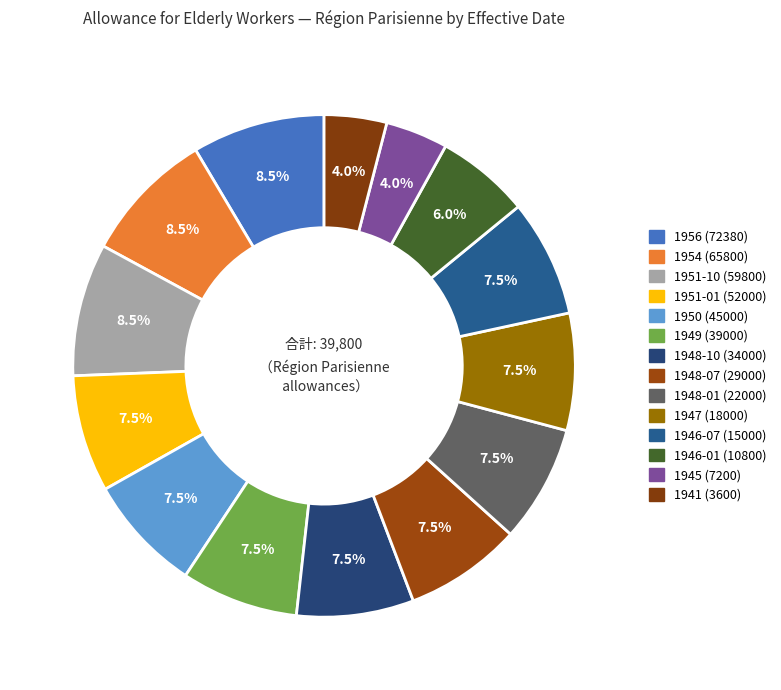

How many segments does this pie chart have?

14